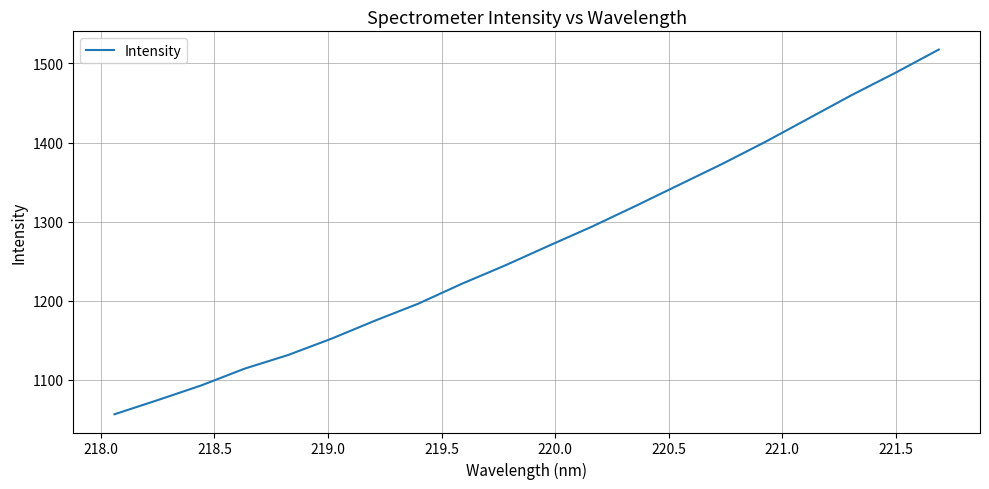

What is the smallest value displayed?

1056.4